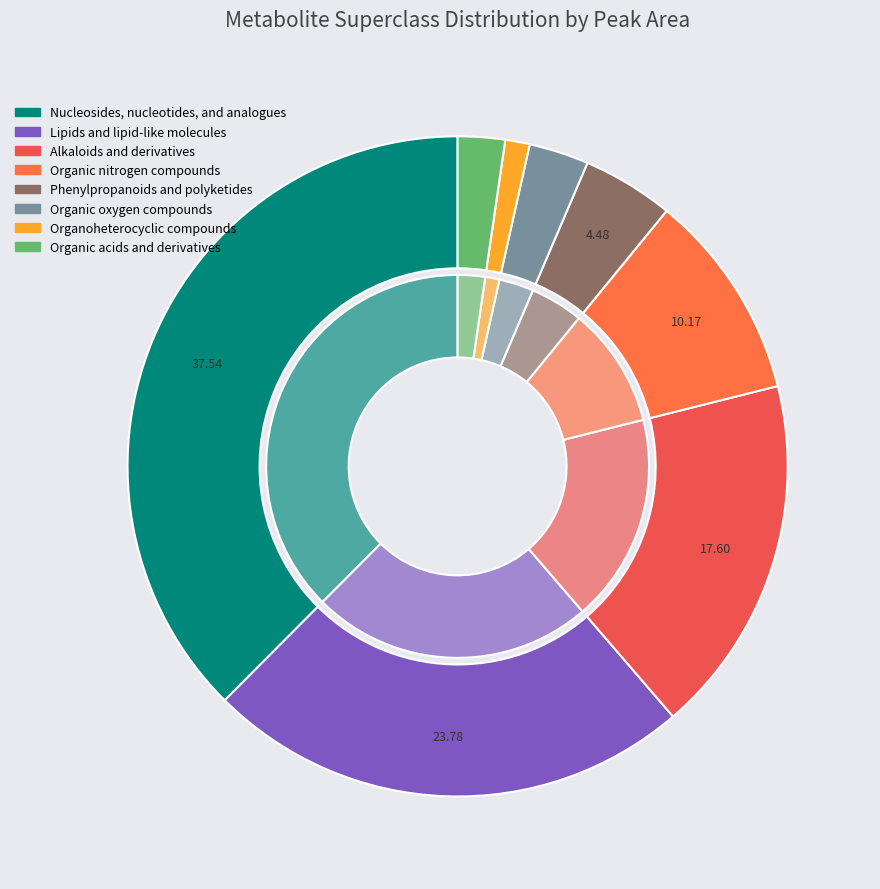

Rank the categories by value from highest to lowest.

Nucleosides, nucleotides, and analogues, Lipids and lipid-like molecules, Alkaloids and derivatives, Organic nitrogen compounds, Phenylpropanoids and polyketides, Organic oxygen compounds, Organic acids and derivatives, Organoheterocyclic compounds